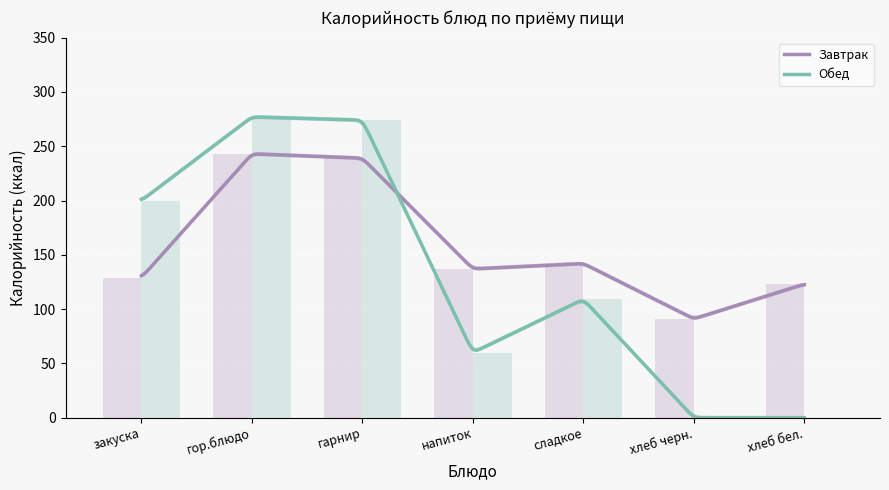

What is the difference between the maximum and minimum values in the Обед series?

277